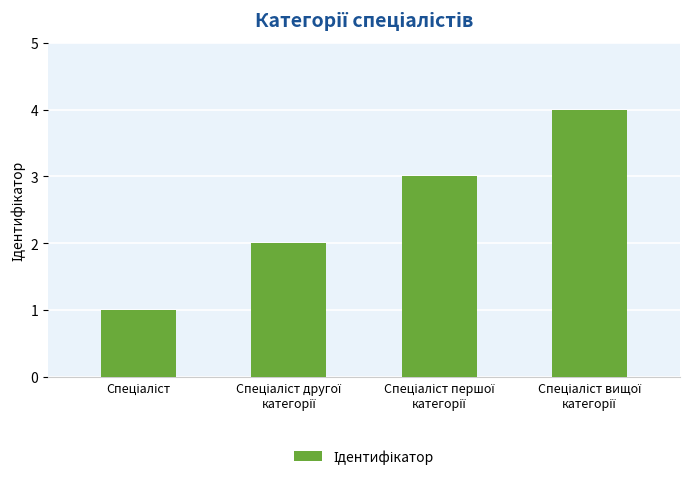

How many bars are there in total?

4